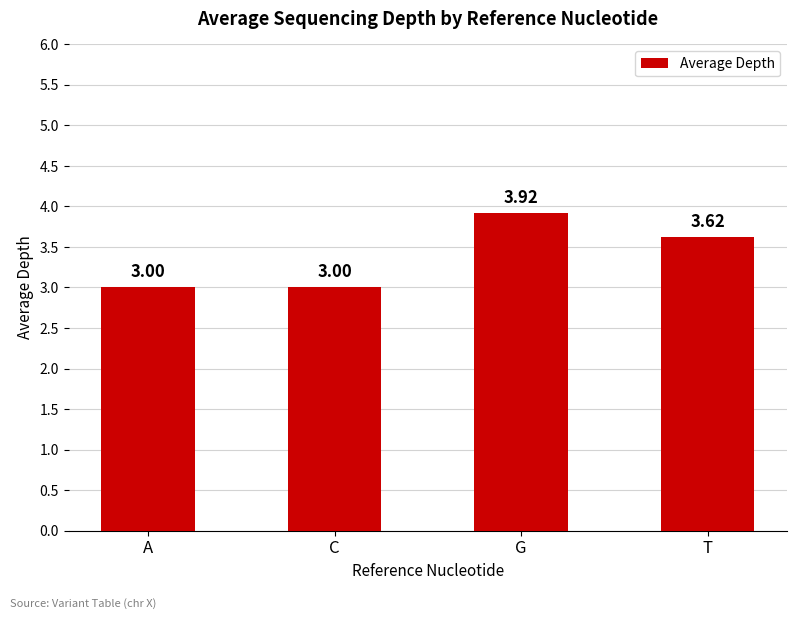

At which category does the chart reach its peak across all series?

G